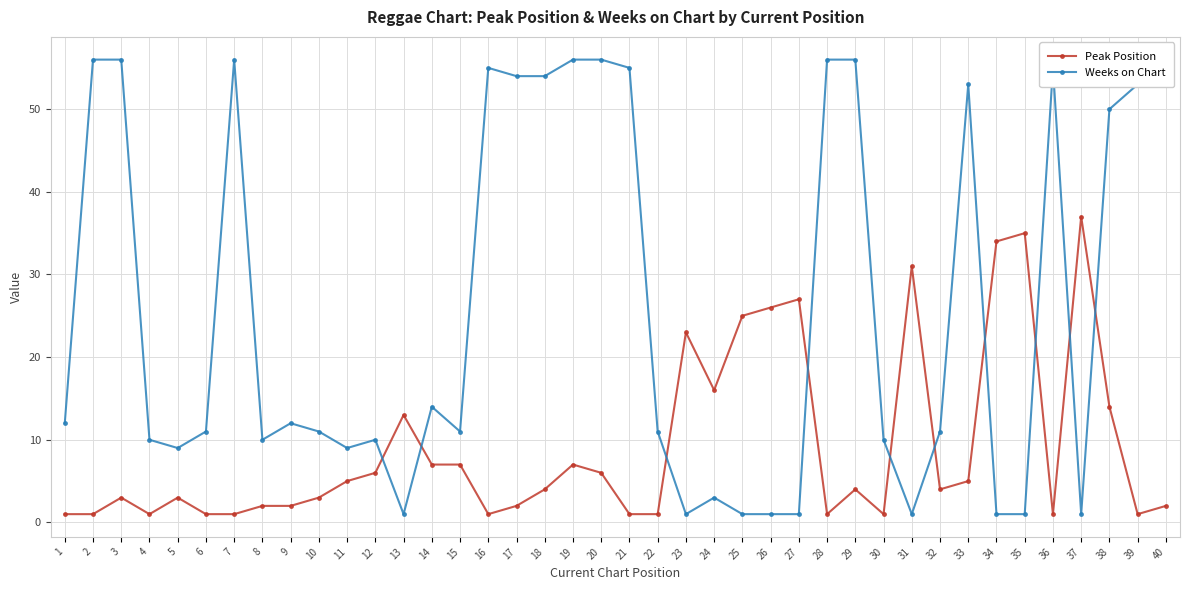

What is the greatest value displayed?

56